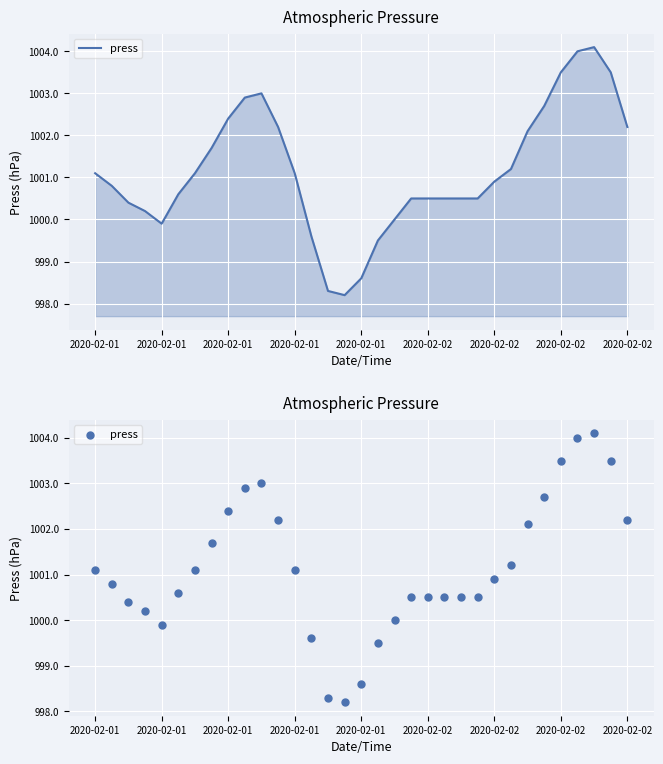

What is the ratio of the value at 10 to the value at 26?

1.0